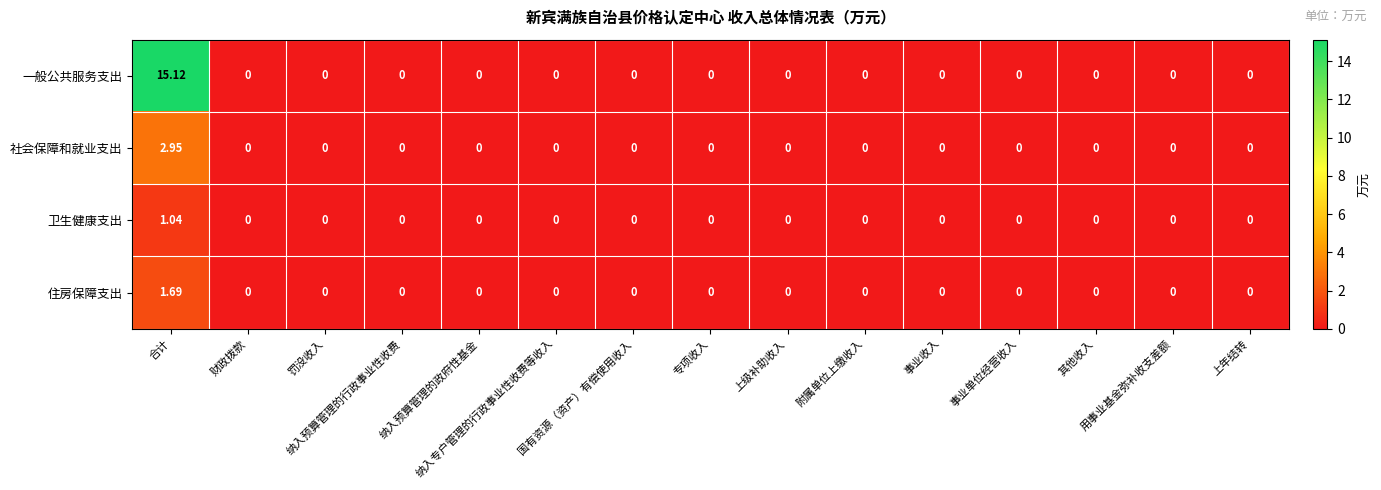

Which series has the widest spread of values?

一般公共服务支出